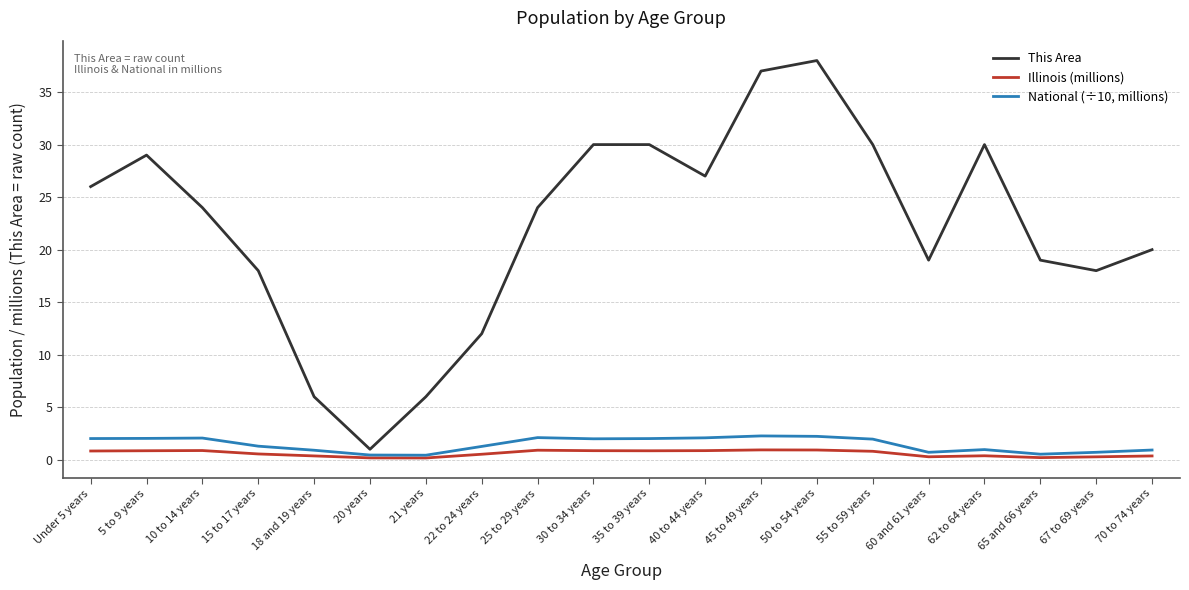

True or false: Illinois (millions) and This Area intersect in this chart.

False